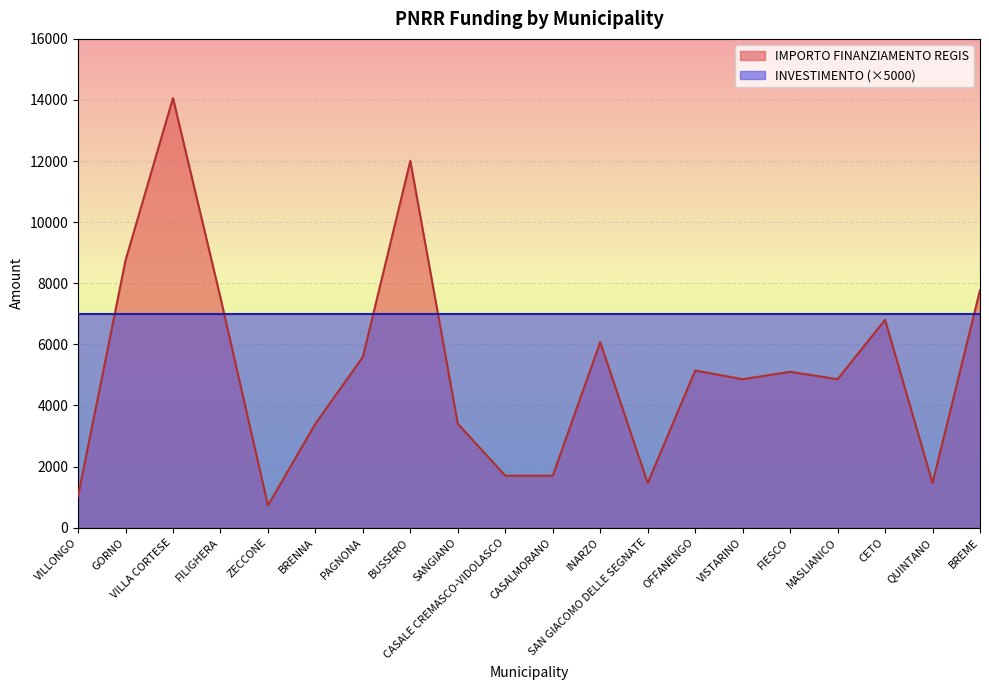

How many interior local peaks (higher than both neighbors) does the data have?

6